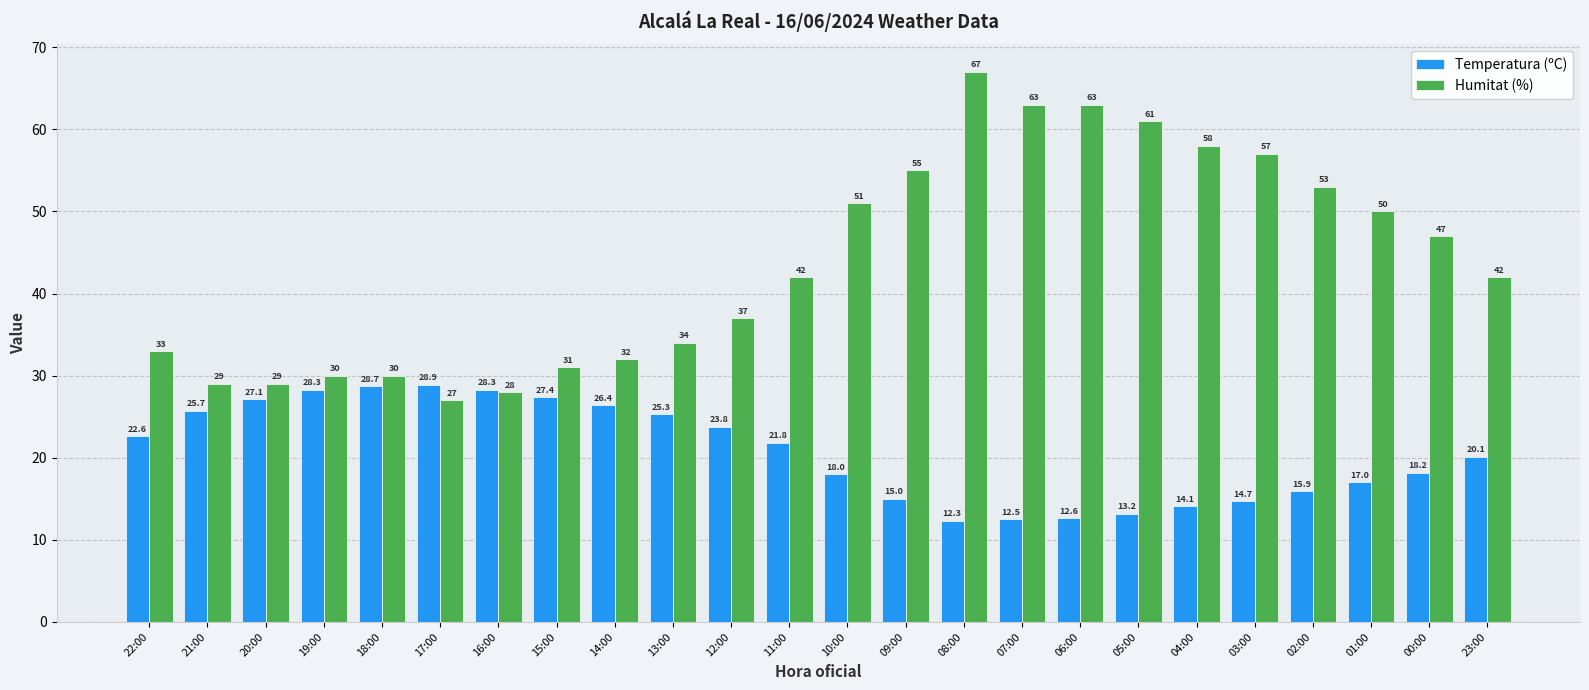

What is the highest value of the Humitat (%) series?

67.0